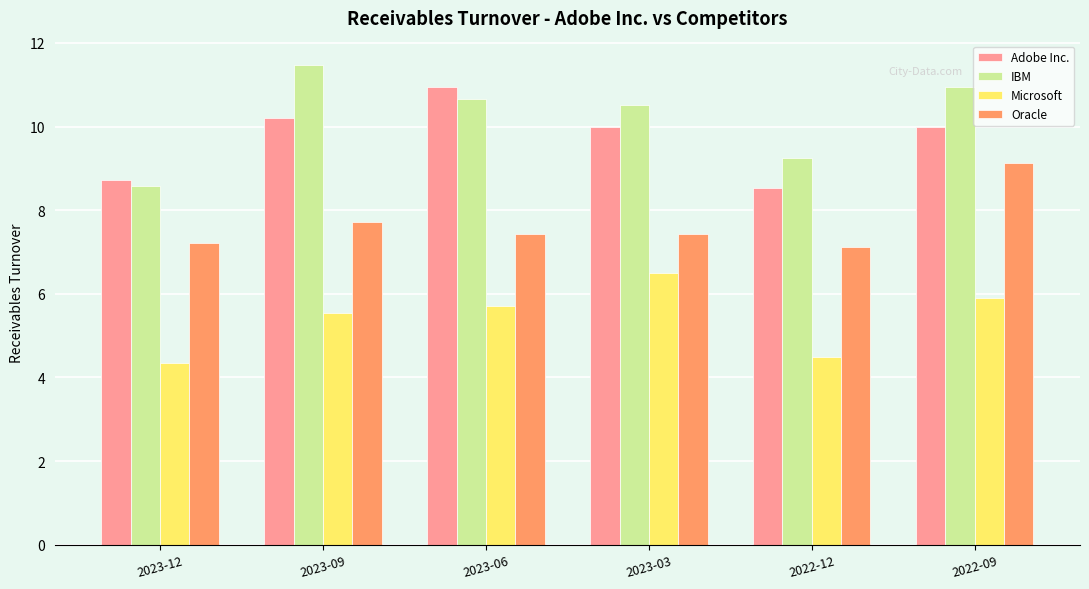

What are all the series names shown in the legend?

Adobe Inc., IBM, Microsoft, Oracle